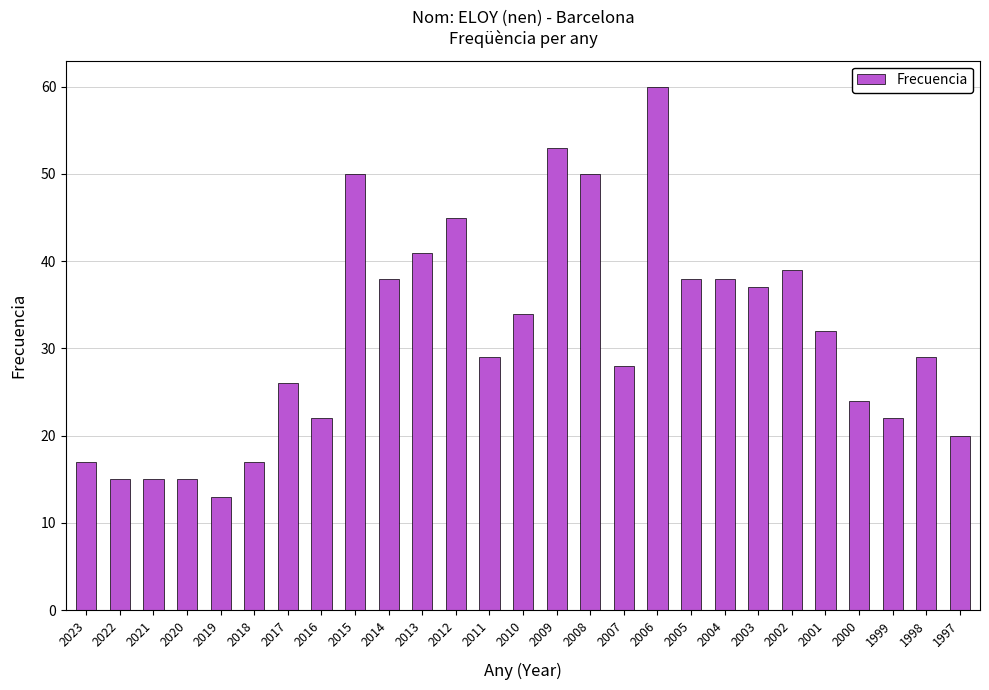

The value at 2023 is 30. True or false?

False